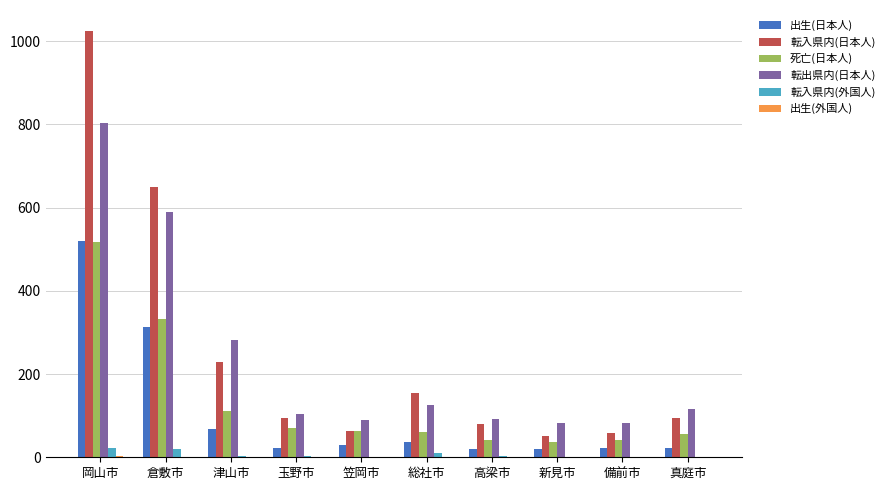

Which category has the highest value in the 転出県内(日本人) series?

岡山市